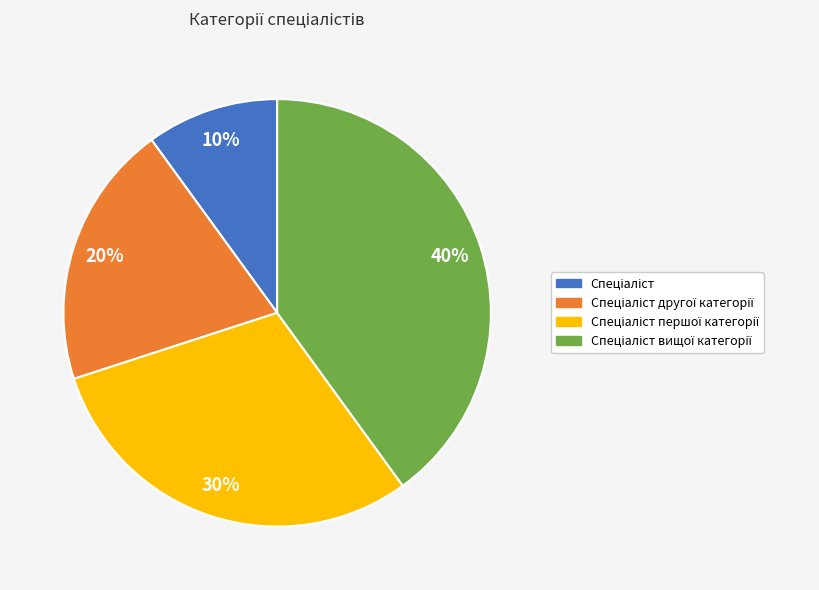

To the nearest percent, what is the difference between the largest and smallest slice percentages?

30%